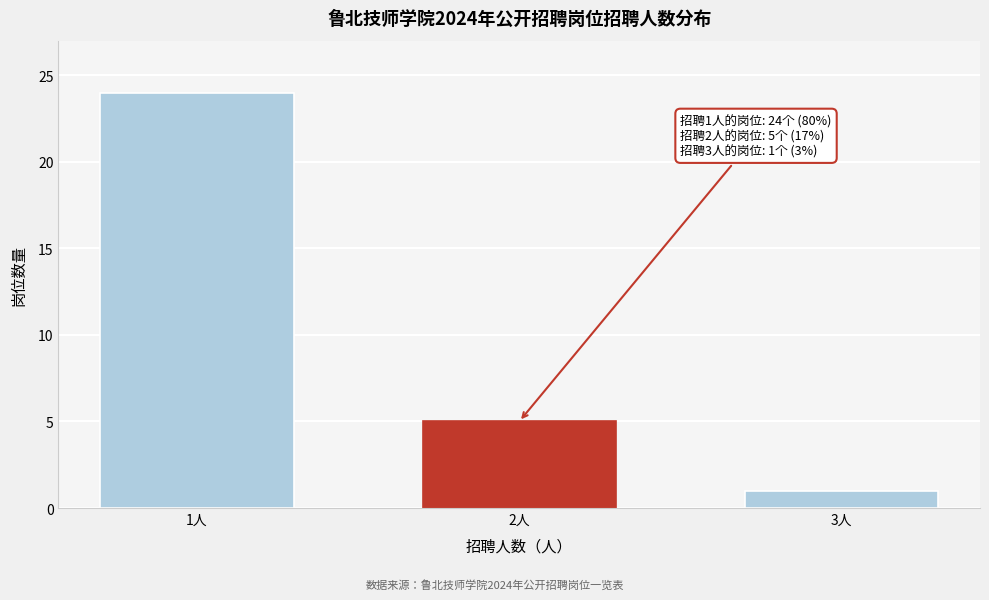

Reading left to right, list all the values displayed in this chart.

1人=24	2人=5	3人=1